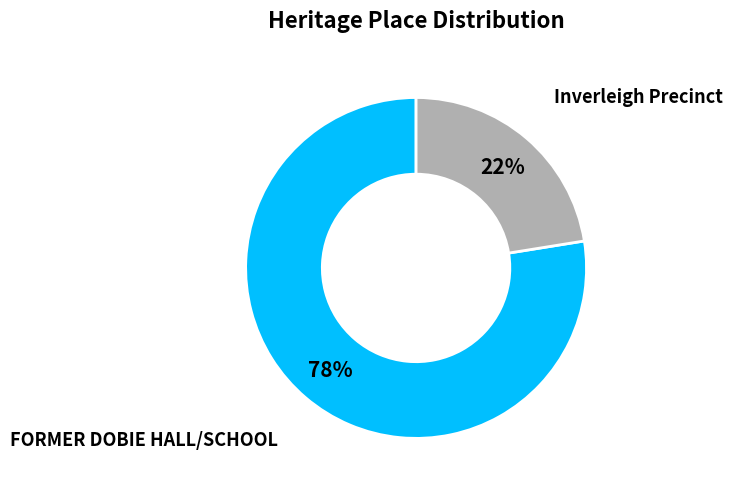

Which slice is the largest?

FORMER DOBIE HALL/SCHOOL